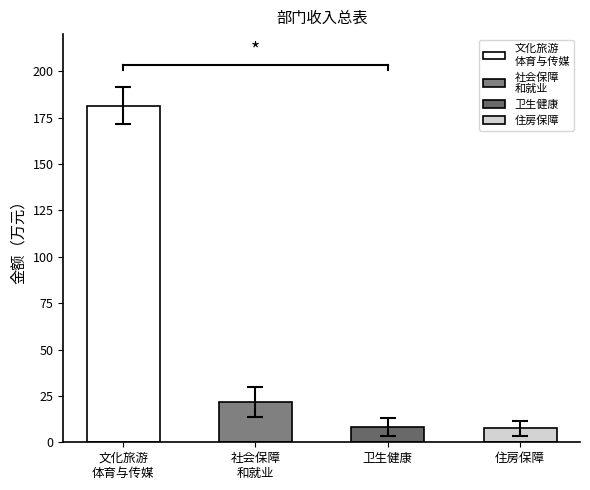

What is the difference between the 一般公共预算拨款收入 values at 住房保障支出 and 卫生健康支出?

0.8